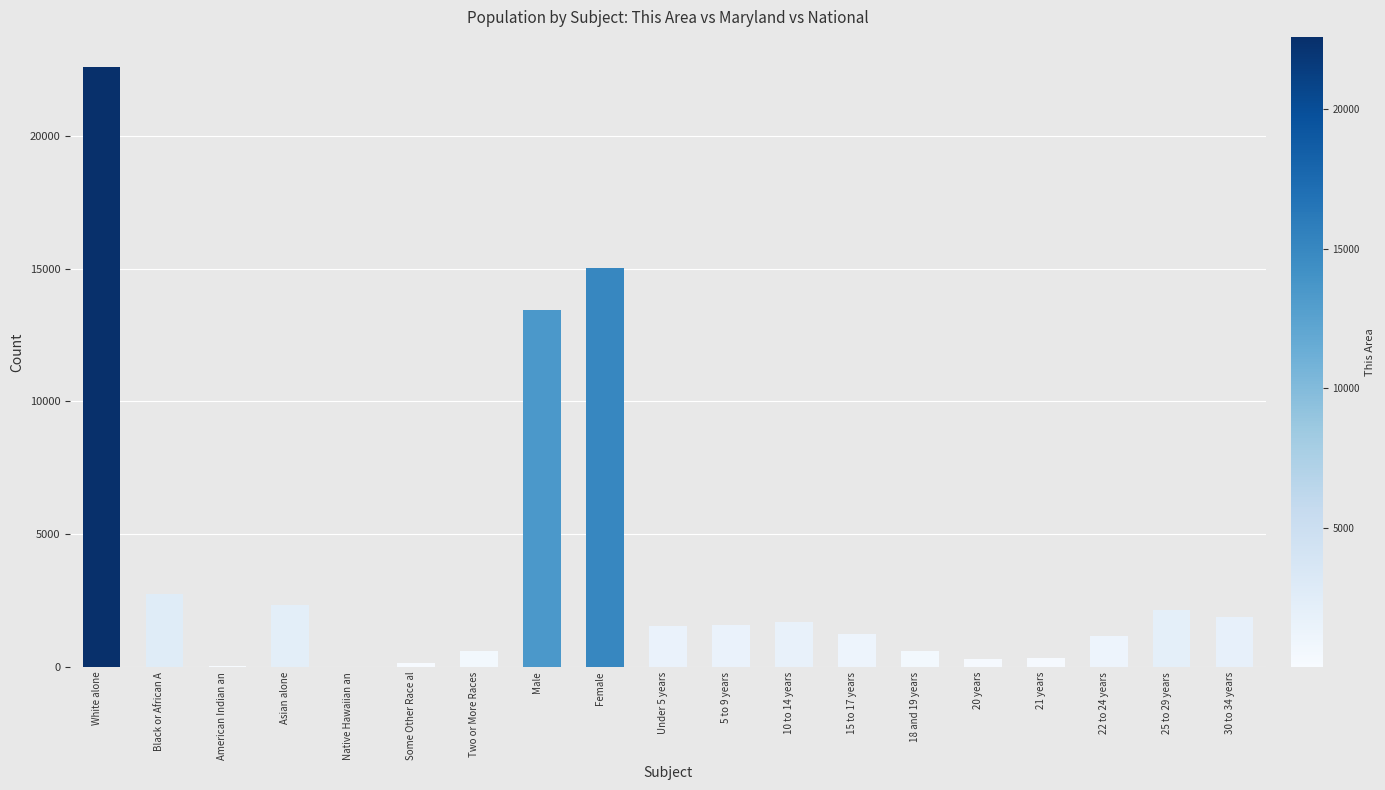

Between 18 and 19 years and 5 to 9 years, which is larger?

5 to 9 years